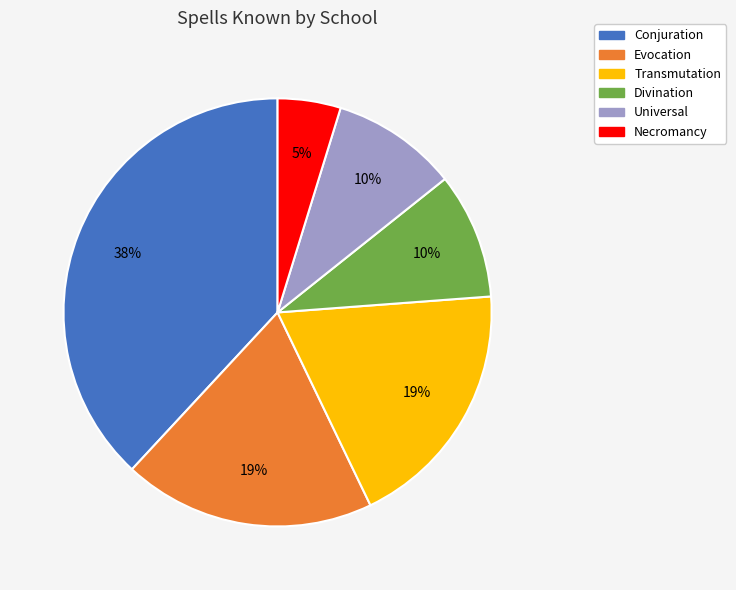

Do Universal and Conjuration together represent more than half of the pie?

No